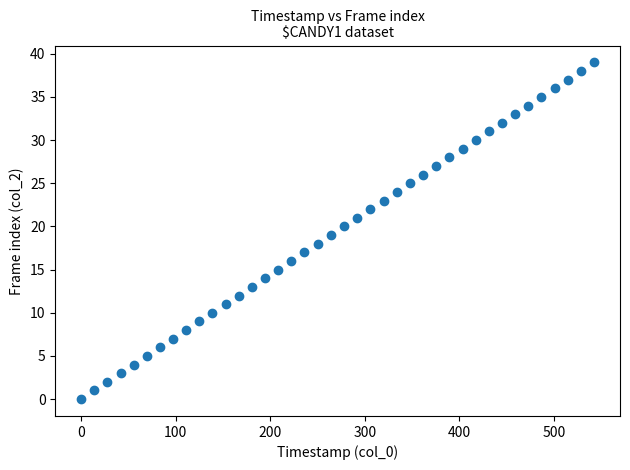

What is the range of Y values (max minus min)?

39